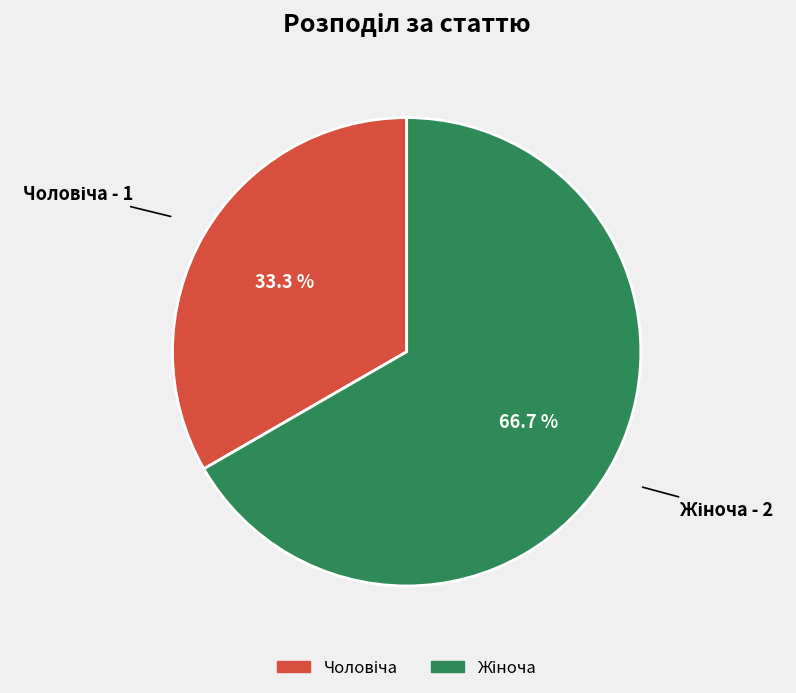

Is there a majority slice in this chart?

Yes